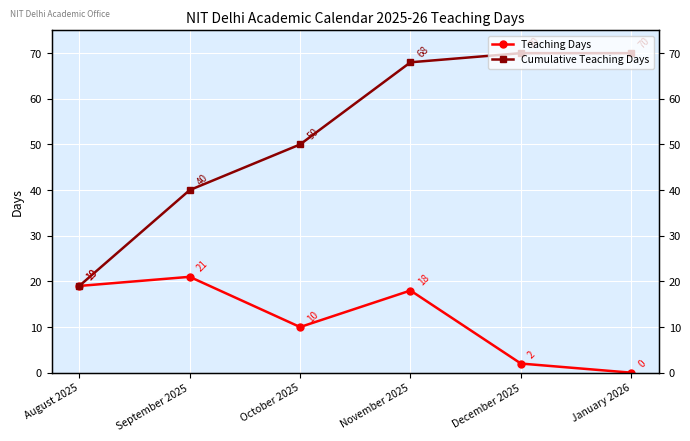

How many lines are shown in the chart?

2